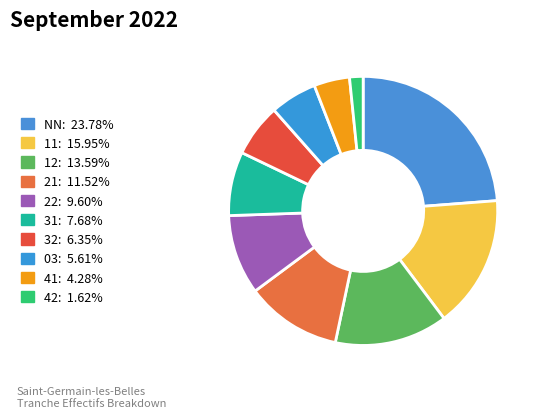

What is the largest slice in the pie chart?

NN